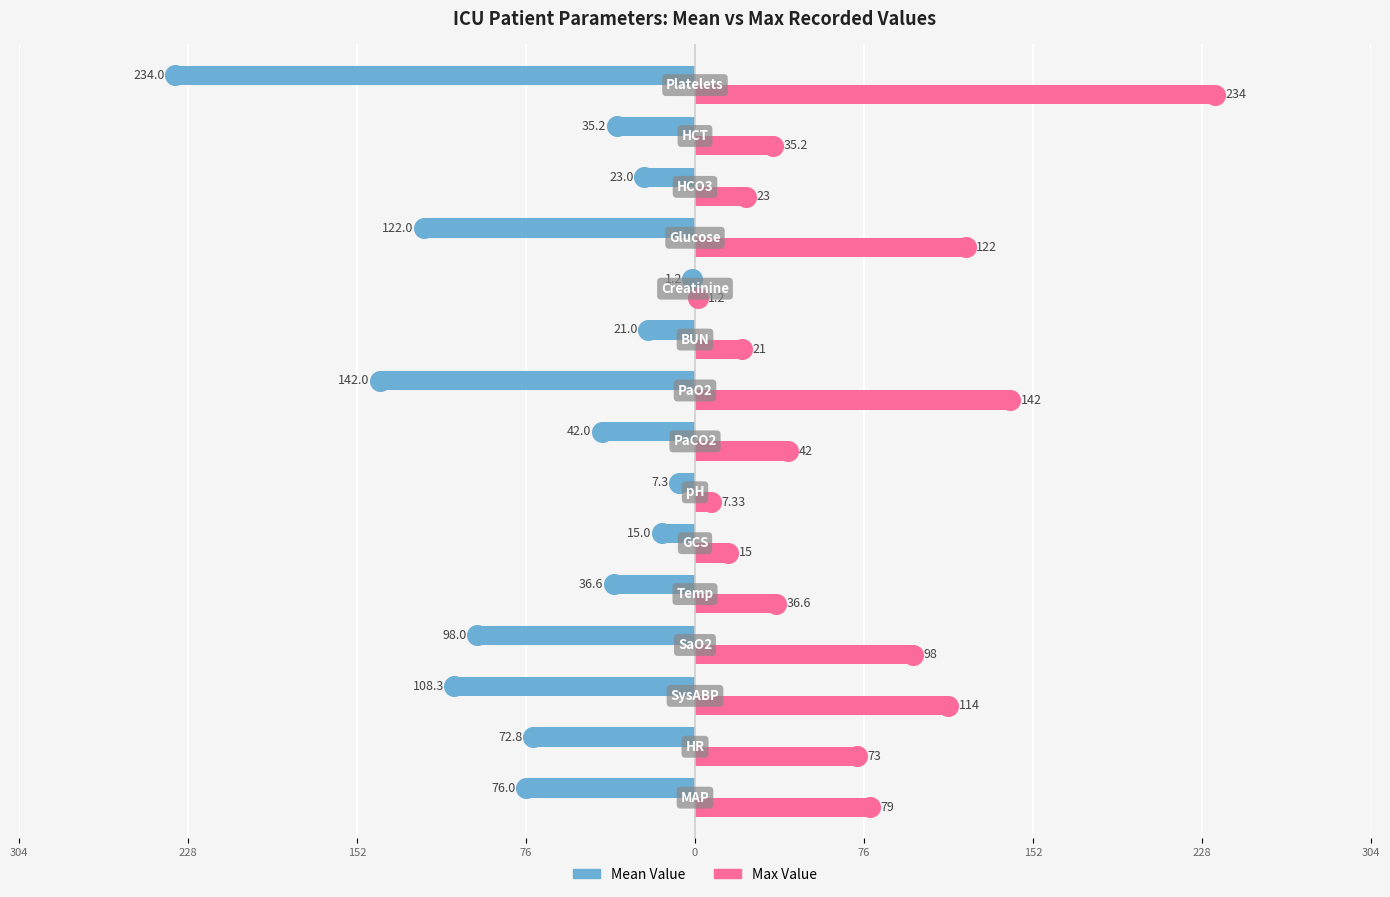

Which series has the widest spread of Y values?

Mean Value